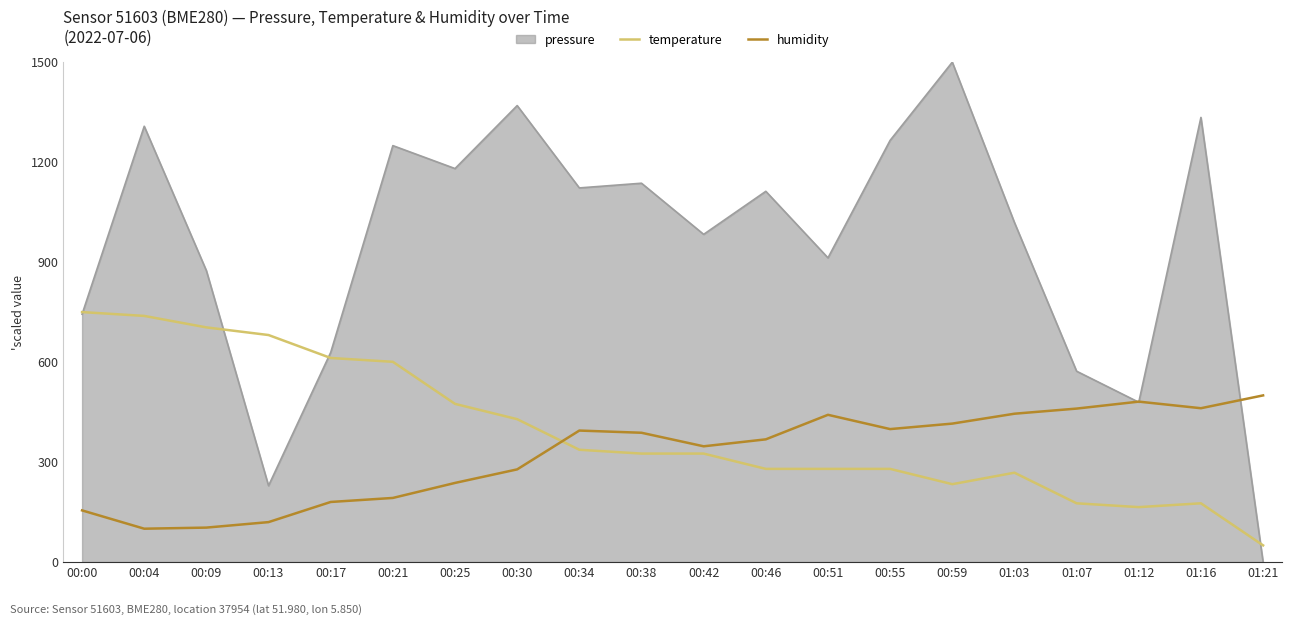

Does the chart display data point markers on the line(s)?

No